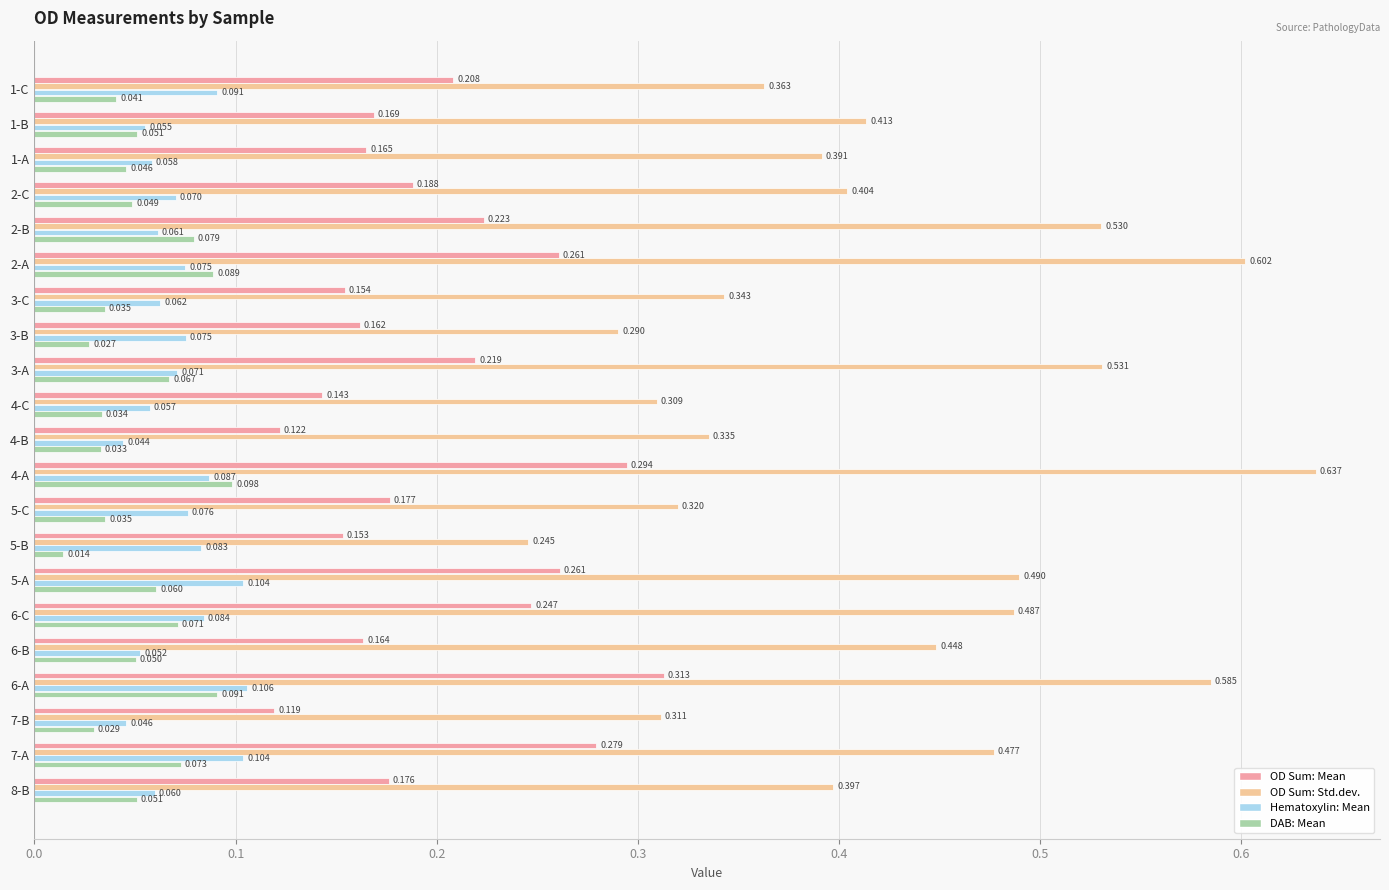

Which series has the widest spread of values?

OD Sum: Std.dev.